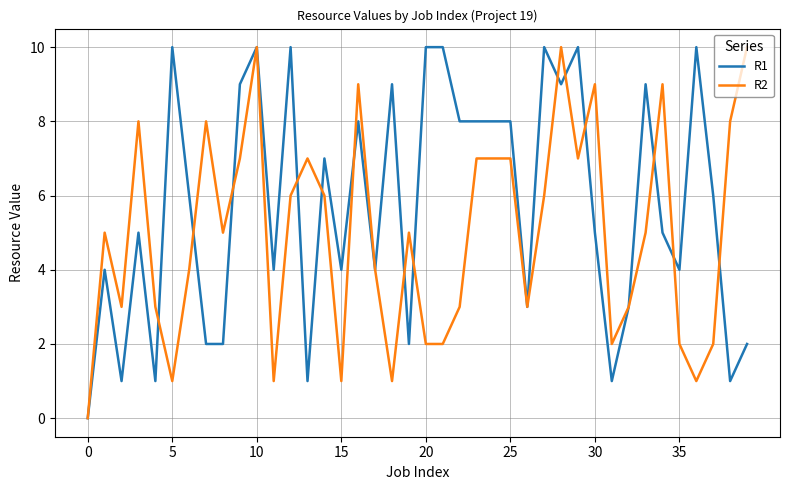

Which series has the largest total across all categories?

R1